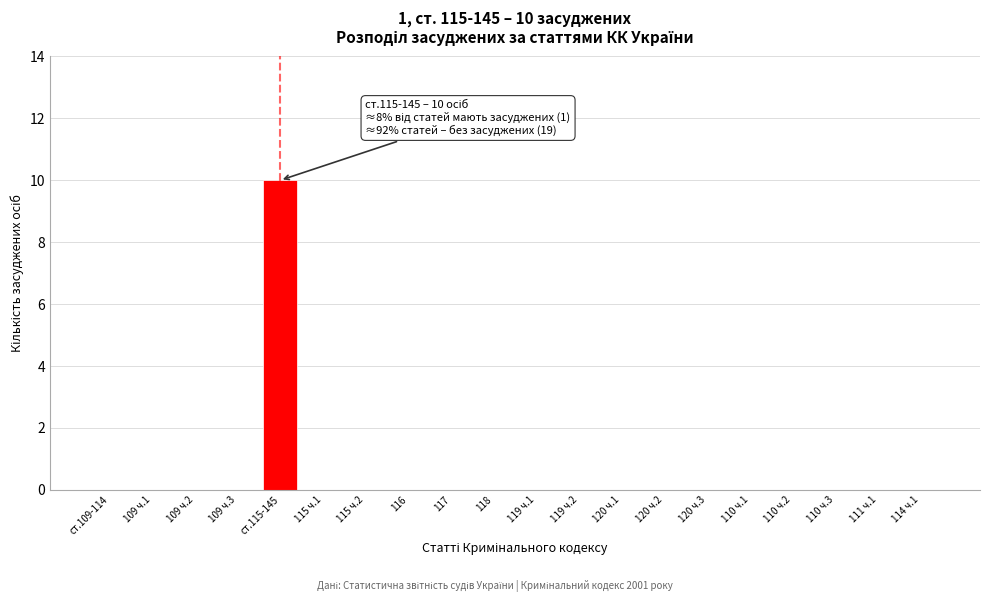

Reading left to right, transcribe all the data shown in this chart.

ст.109-114=0	109 ч.1=0	109 ч.2=0	109 ч.3=0	ст.115-145=10	115 ч.1=0	115 ч.2=0	116=0	117=0	118=0	119 ч.1=0	119 ч.2=0	120 ч.1=0	120 ч.2=0	120 ч.3=0	110 ч.1=0	110 ч.2=0	110 ч.3=0	111 ч.1=0	114 ч.1=0